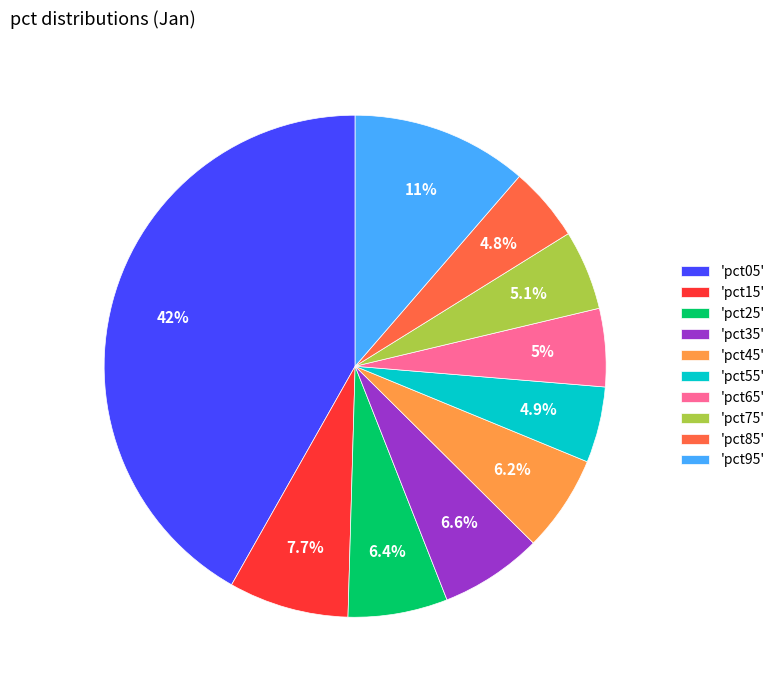

What is the largest slice in the pie chart?

'pct05'